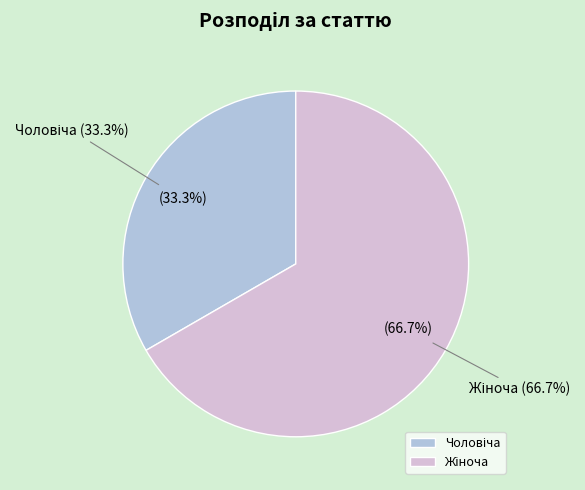

Which slice is the largest?

Жіноча